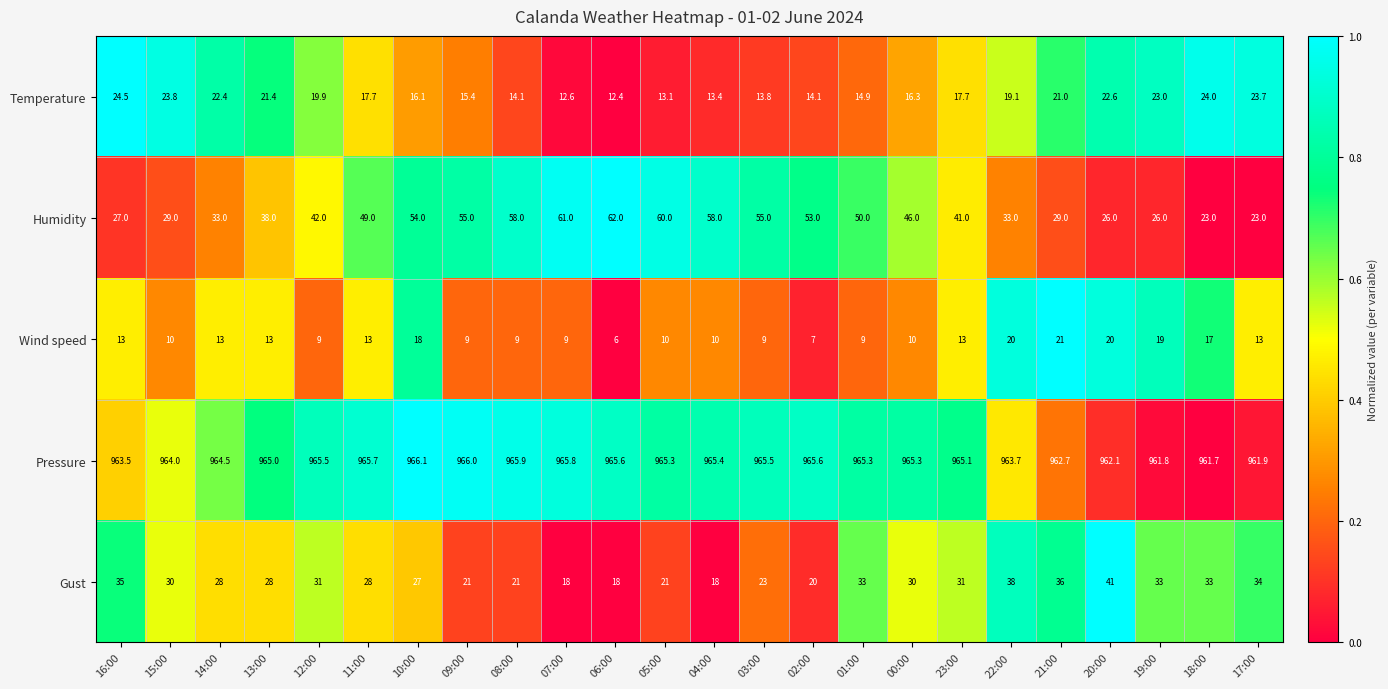

At which category is the sum across all series the highest?

10:00